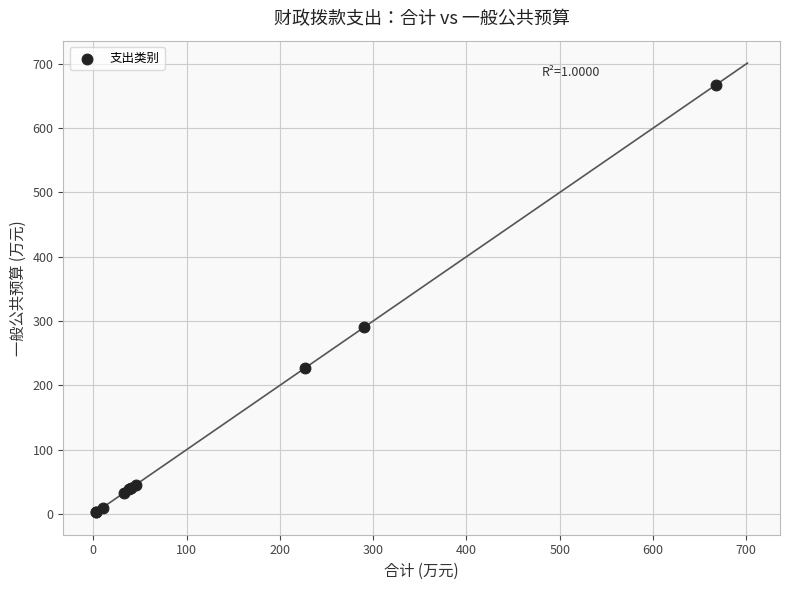

What Y value in the scatter plot is closest to 335?

290.5